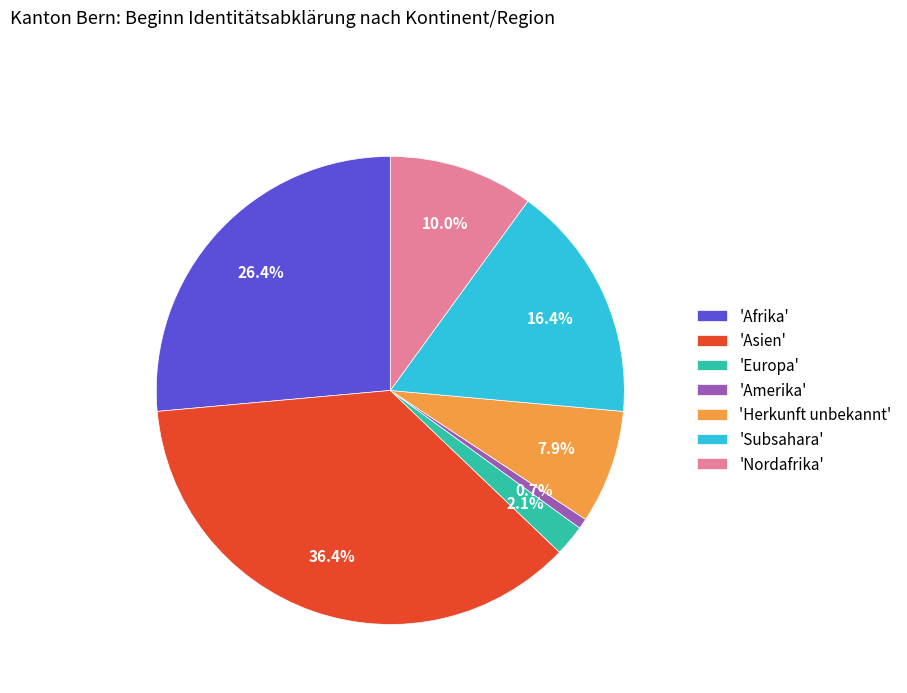

Which slice is the largest?

'Asien'